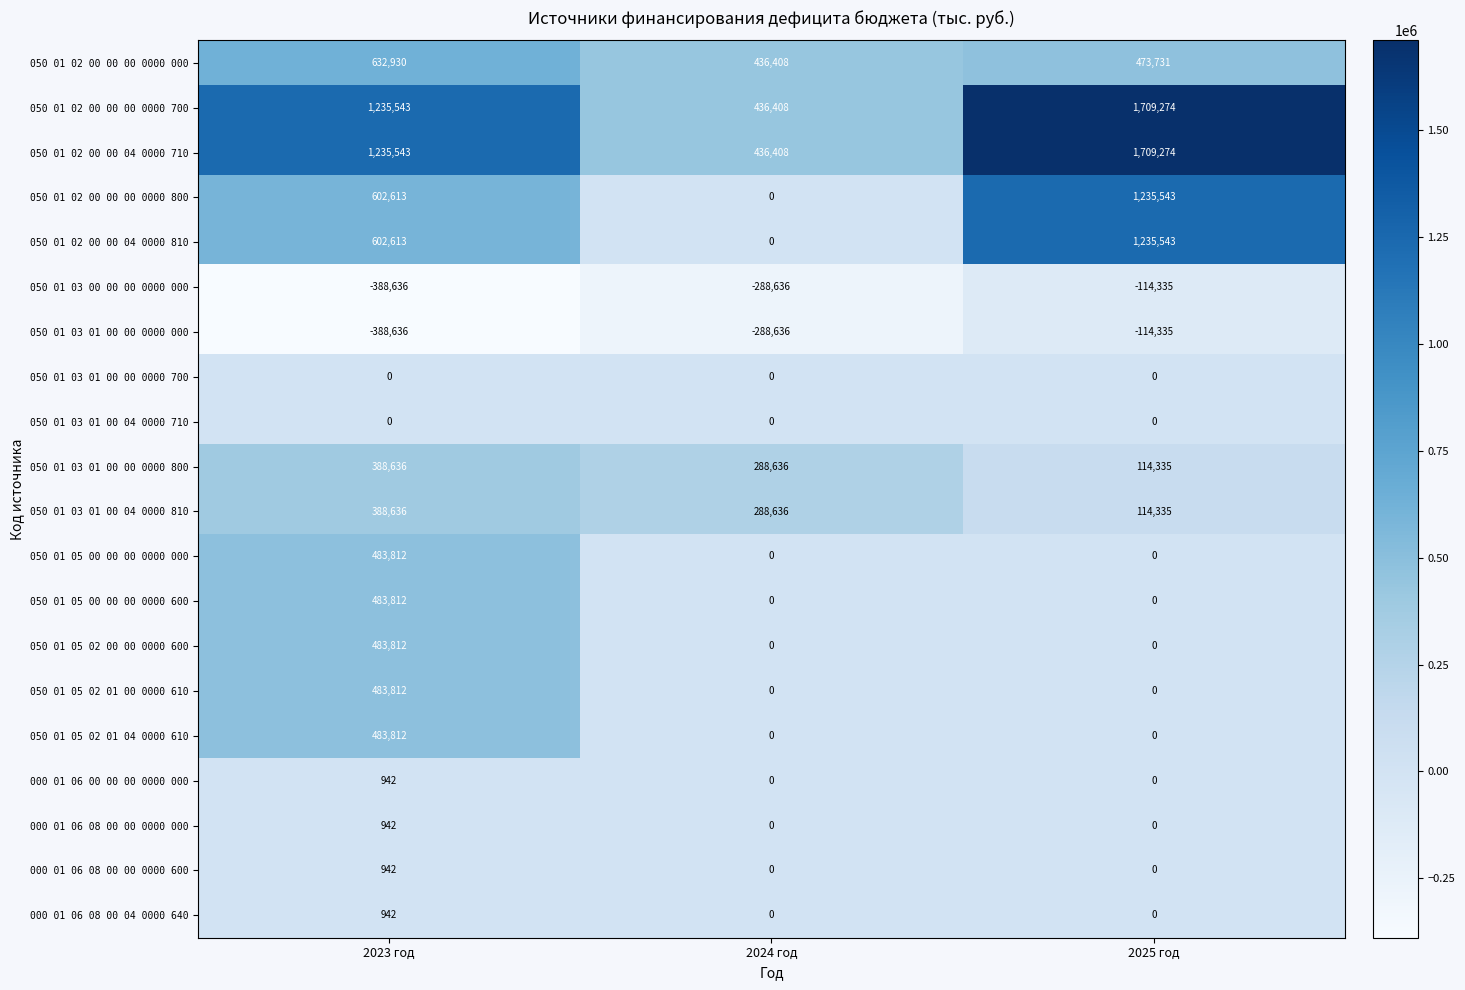

True or false: 050 01 02 00 00 00 0000 800 has a value of -579334 at 2024 год.

False